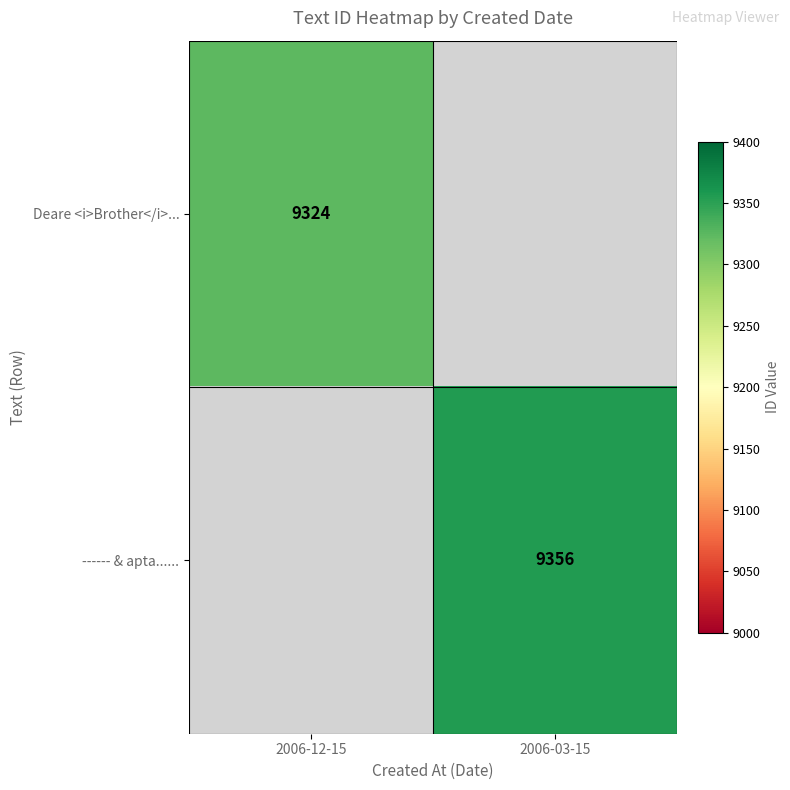

The Deare <i>Brother</i>... series shows 16144 at 2006-12-15. True or false?

False